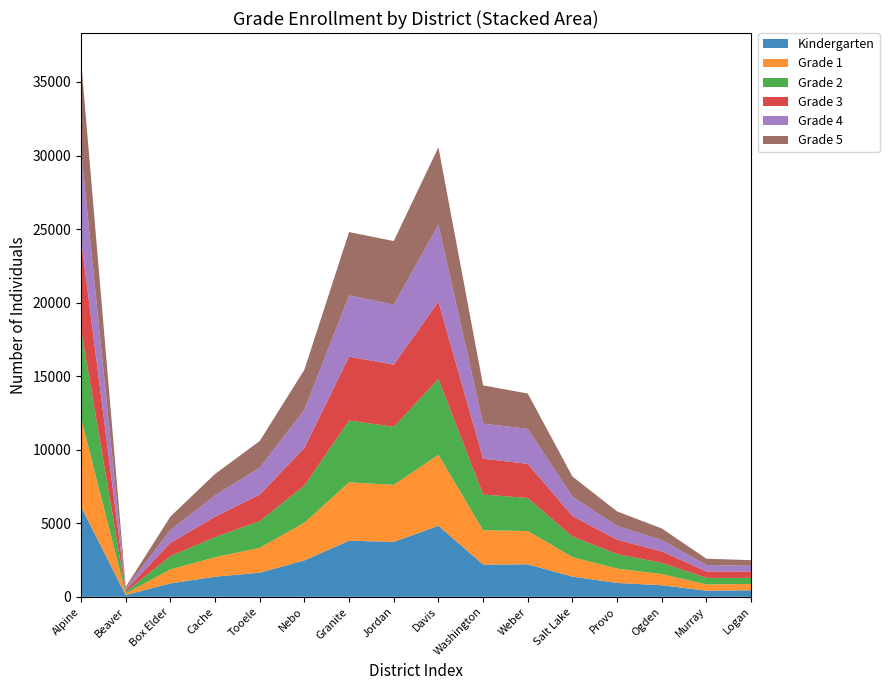

Reading left to right, extract all data points from this chart.

Kindergarten: 6125.8	119.0	913.1	1365.9	1638.7	2476.9	3816.3	3733.7	4827.6	2193.2	2207.1	1374.7	942.9	786.2	416.1	441.2
Grade 1: 6059.5	108.7	952.1	1327.2	1691.3	2561.5	3966.1	3877.9	4825.3	2330.7	2264.2	1326.3	971.8	759.1	427.2	433.1
Grade 2: 6008.0	112.1	892.9	1364.7	1814.7	2526.1	4200.5	3944.7	5148.8	2431.6	2247.4	1394.5	987.6	762.7	442.0	411.6
Grade 3: 6147.2	116.0	908.6	1388.1	1795.5	2558.0	4346.4	4226.1	5261.0	2436.9	2319.9	1395.8	978.1	776.9	440.0	434.8
Grade 4: 6060.3	102.8	870.7	1447.4	1844.4	2588.1	4156.8	4077.3	5230.3	2382.9	2378.8	1324.9	937.4	768.2	433.6	392.1
Grade 5: 6102.3	110.6	915.1	1458.1	1807.1	2729.3	4311.7	4324.8	5273.6	2598.8	2402.1	1359.6	985.3	791.3	429.4	377.7